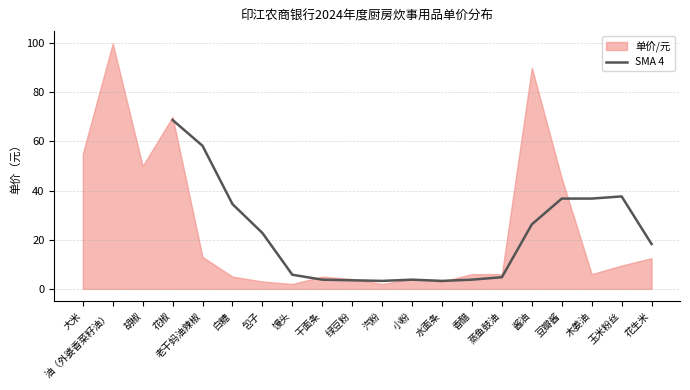

Which category has the highest value in the SMA 4 series?

花椒